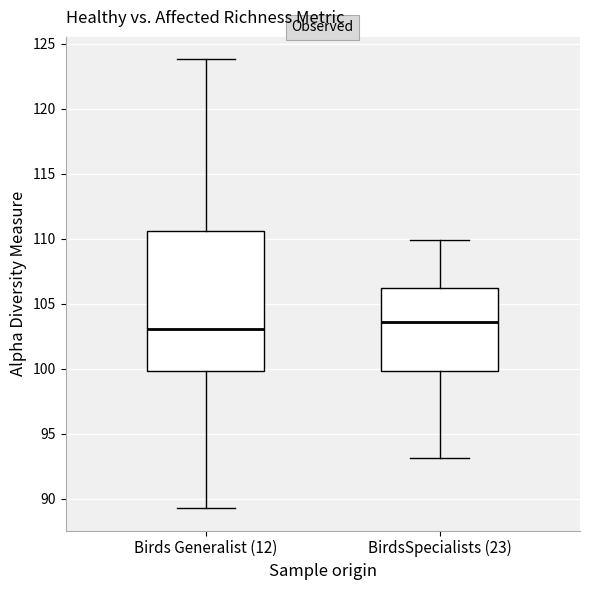

Reading left to right, read every box against the y-axis: the position of its median line, the range the box covers, and the ends of its whiskers. The values are not printed on the chart, so give them approximately, as read against the axis.

Birds Generalist (12): median 103.0, box 100.0 to 110.5, whiskers 89.5 to 124.0
BirdsSpecialists (23): median 103.5, box 100.0 to 106.0, whiskers 93.0 to 110.0